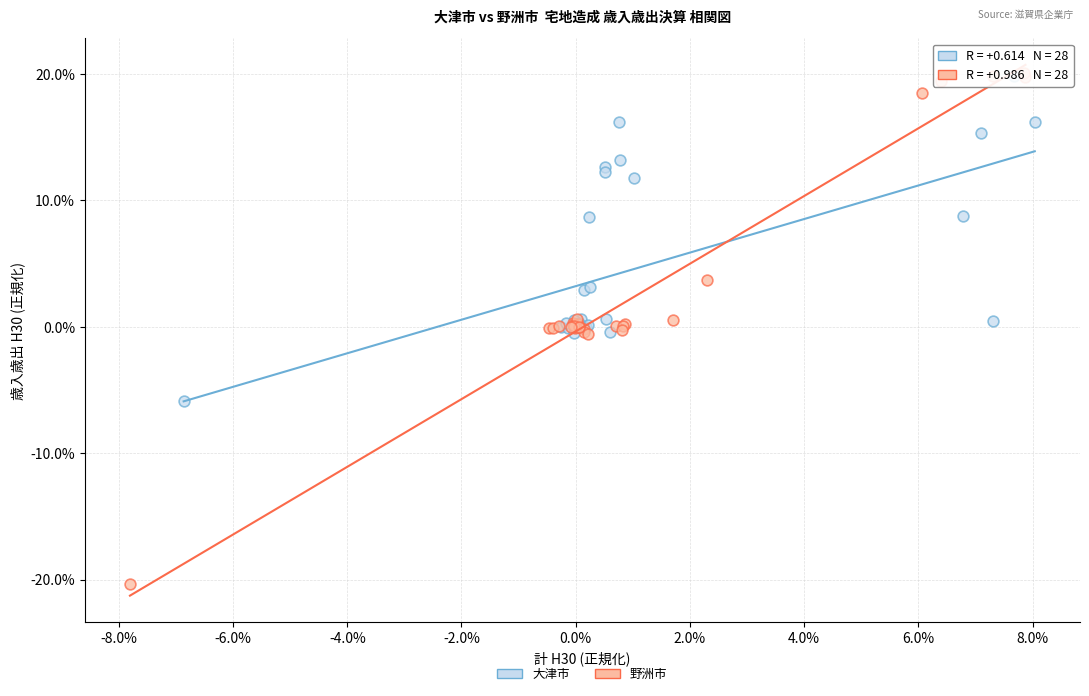

Which series has the widest spread of Y values?

野洲市